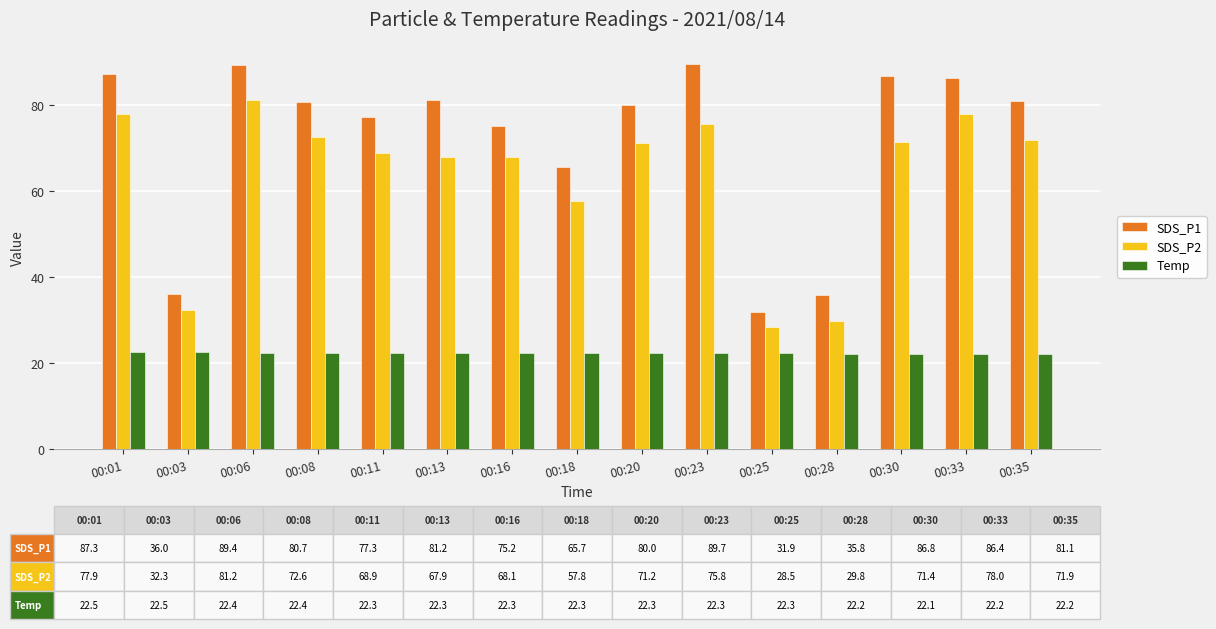

How many groups of bars are there?

15